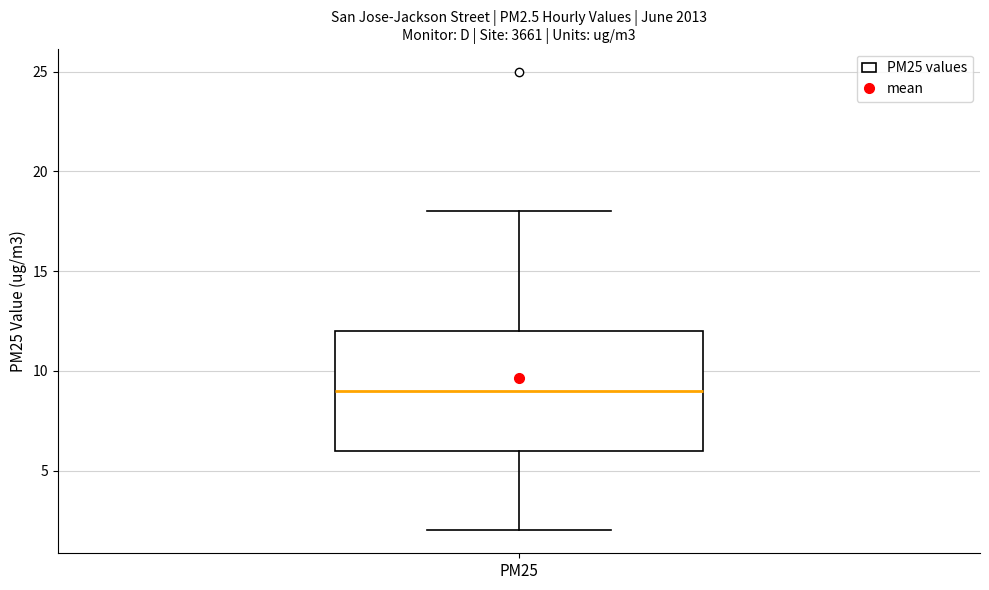

Transcribe this box plot: give where the median line is, the range the box spans, and where the two whiskers end, as read against the y-axis. The values are not printed on the chart, so give them approximately, as read against the axis.

median 9, box 6 to 12, whiskers 2 to 18